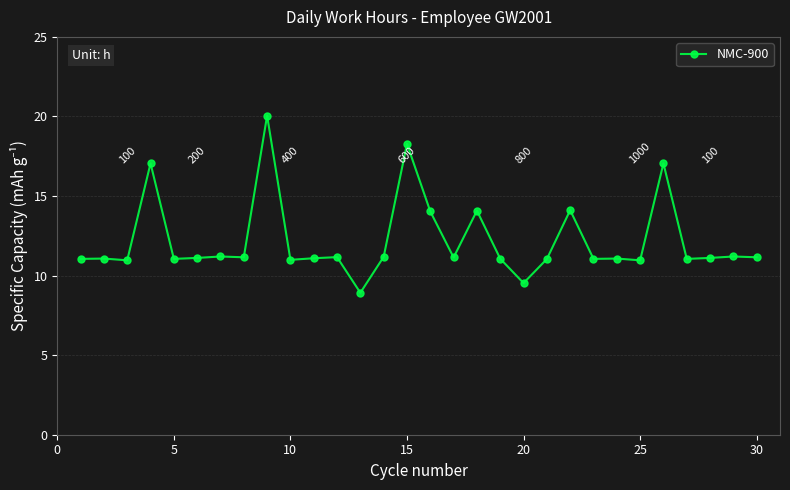

What is the sum of all values?

365.9